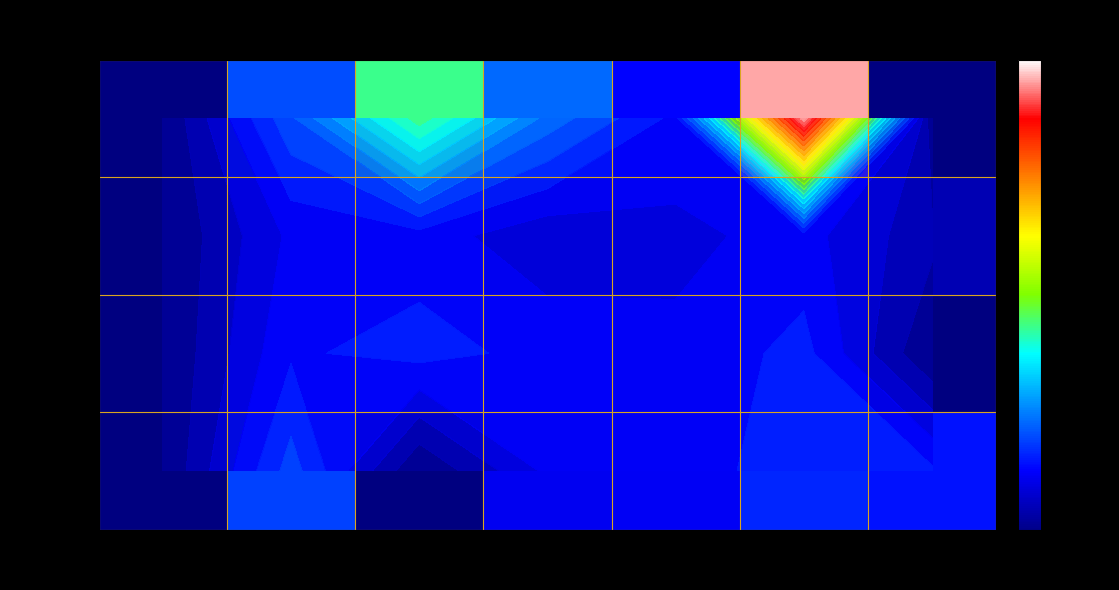

Is the value of Week 1 at Fri greater than the value of Week 4 at Tue?

No